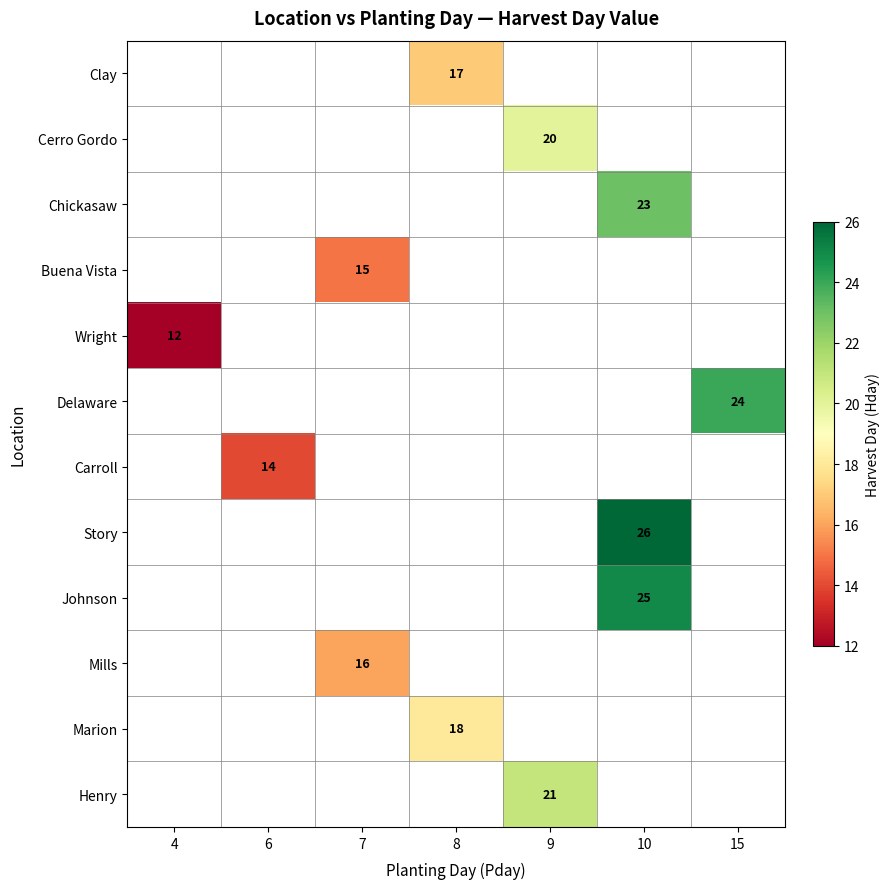

Is it true that Chickasaw equals 7 at 10?

False